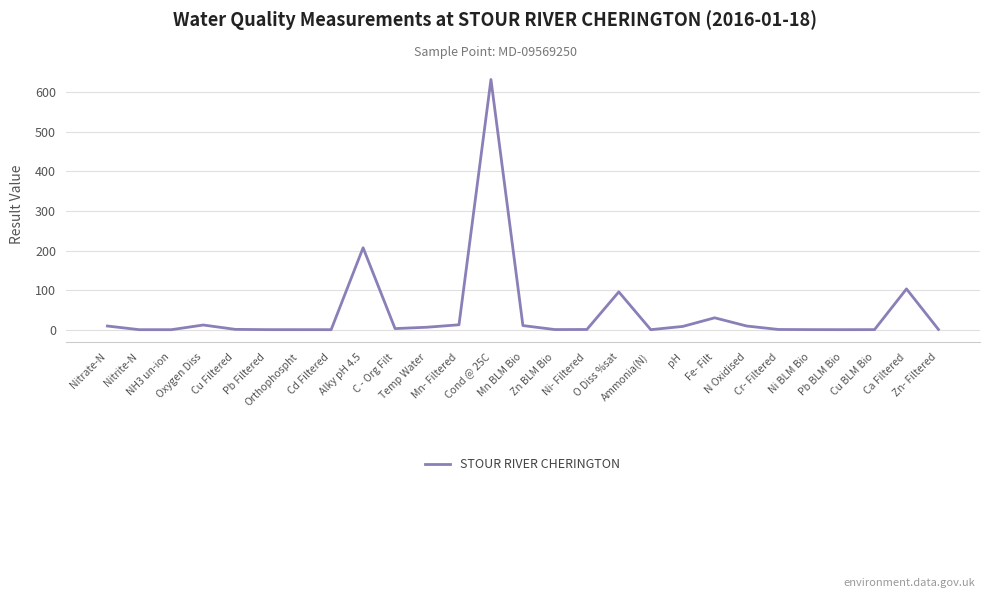

What is the difference between the second highest and second lowest values?

207.0